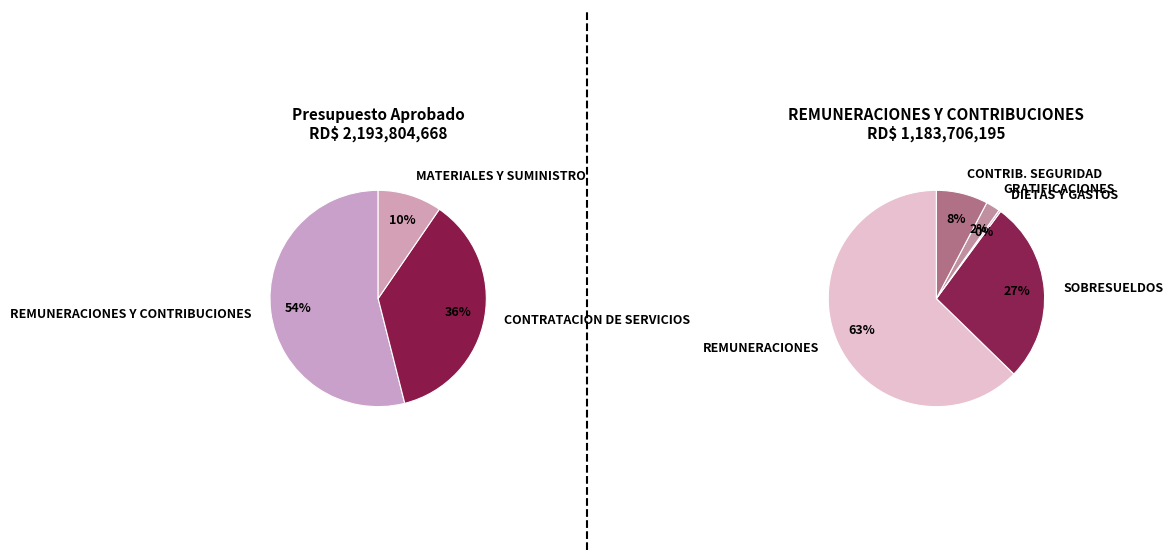

To the nearest percent, what is the difference between the largest and smallest slice percentages?

44%